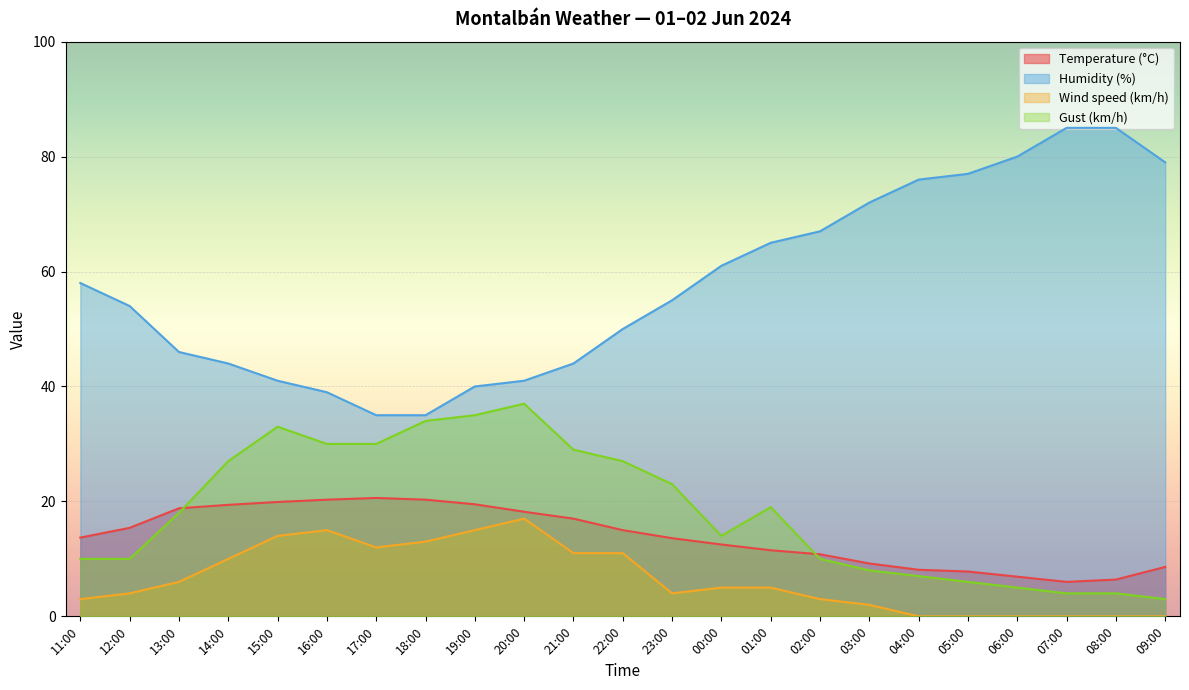

The value of Humidity (%) at 22:00 is 50.0. True or false?

True